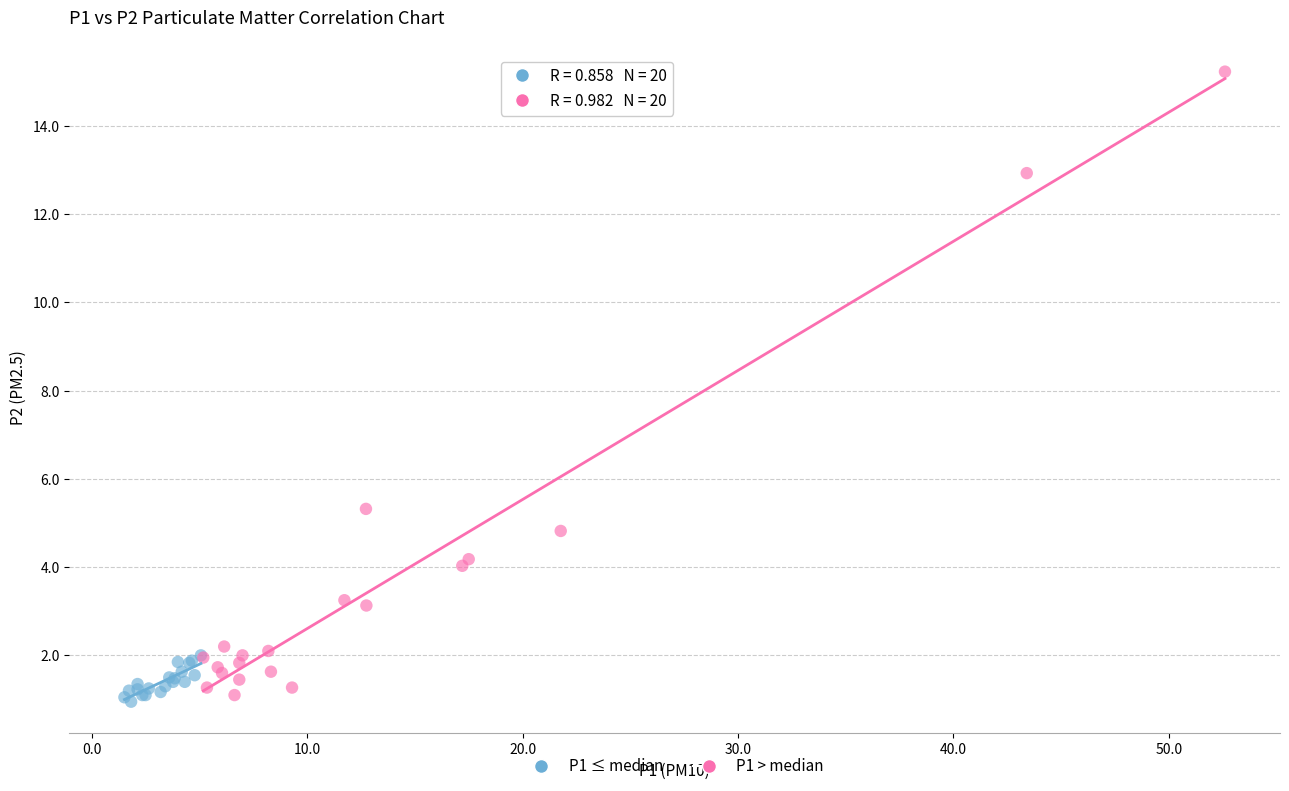

Which series contains the lowest Y value?

P1 ≤ median